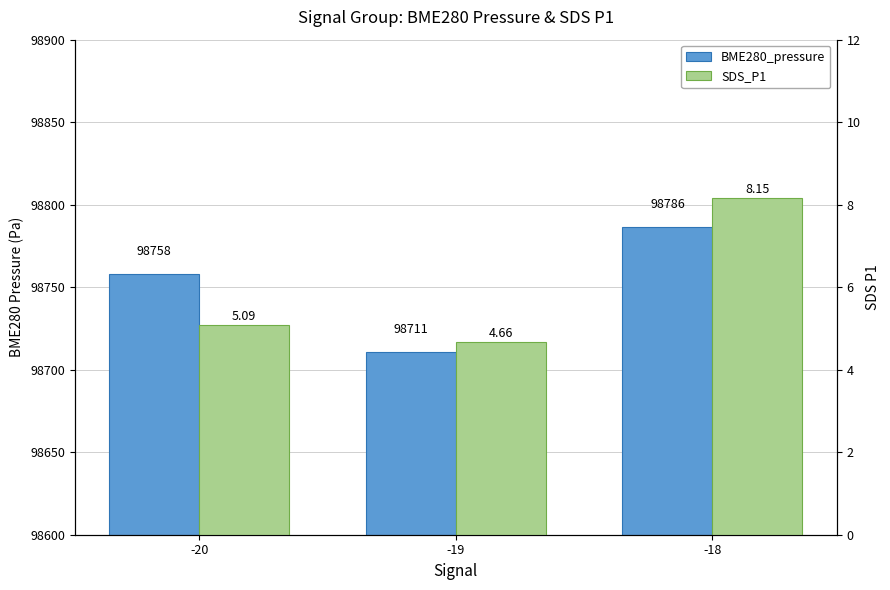

What is the sum of all BME280_pressure values?

296254.9